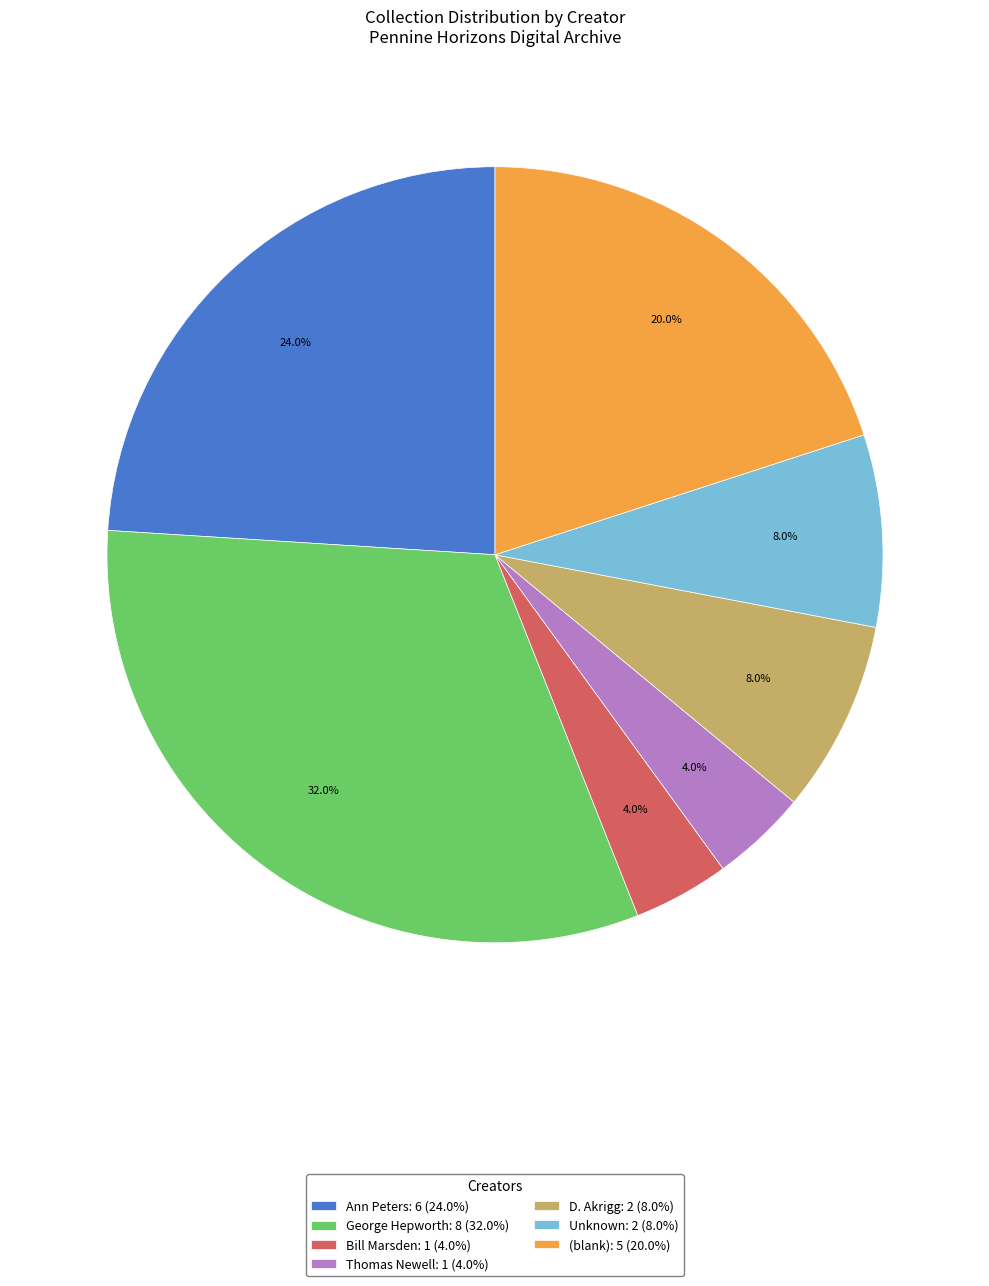

Is there a majority slice in this chart?

No